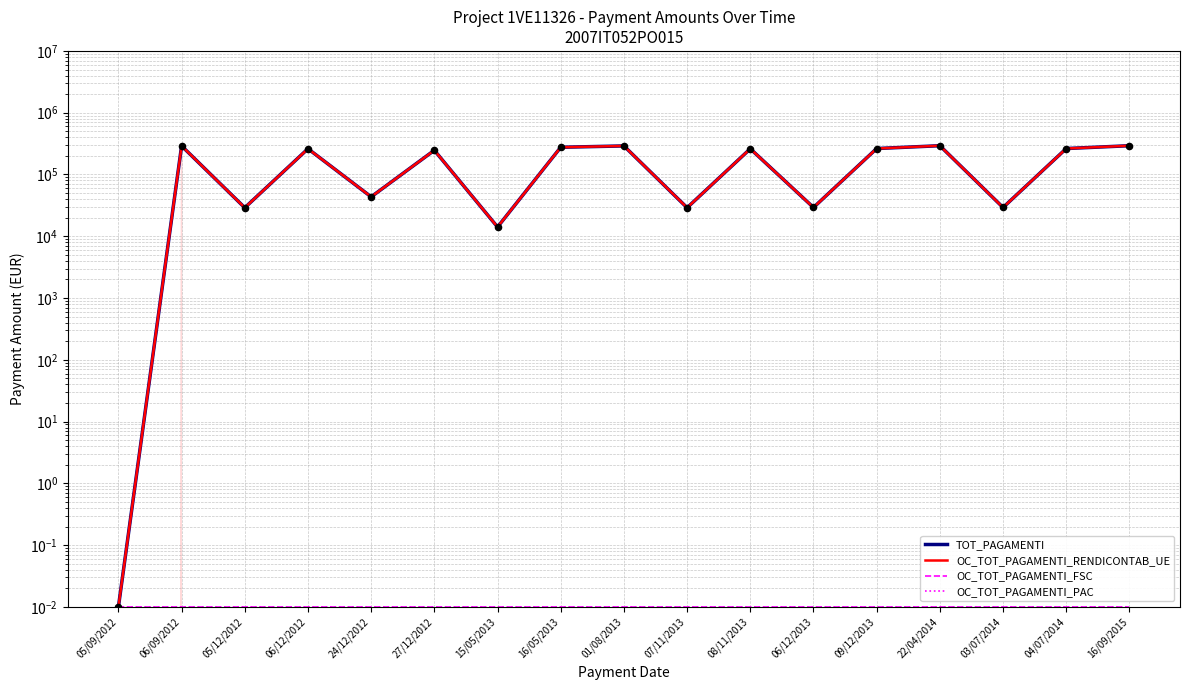

Which series has the largest Y range (max minus min)?

TOT_PAGAMENTI